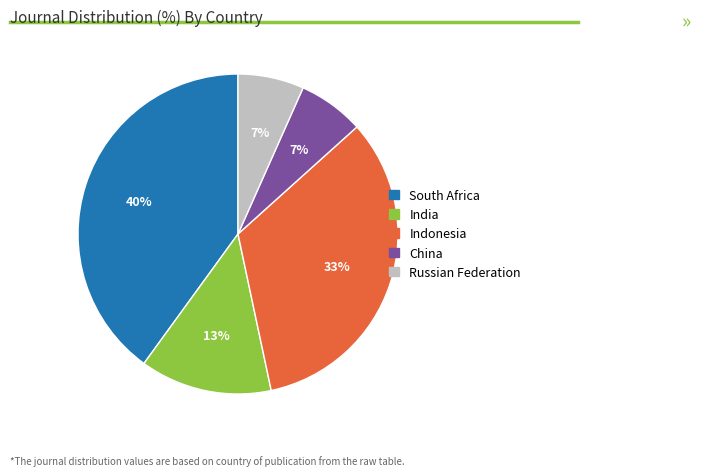

What is the ratio of the value at Indonesia to the value at South Africa?

0.8